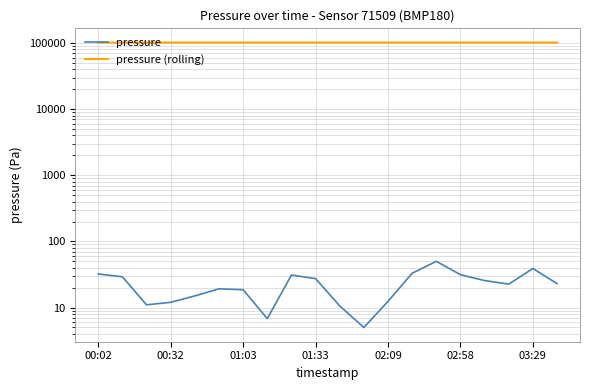

What are all the series names shown in the legend?

pressure, pressure (rolling)